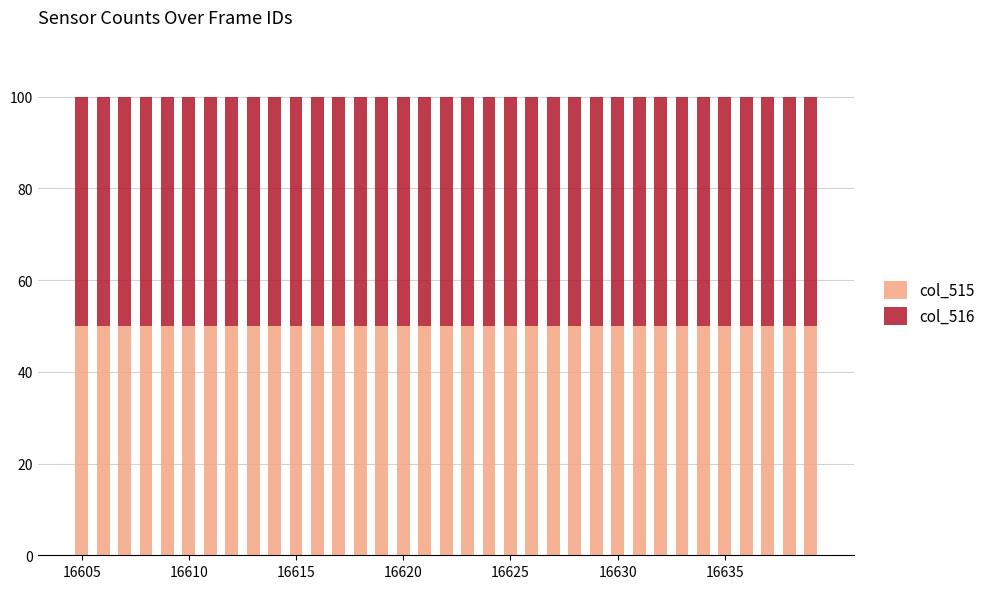

What is the sum of all col_515 values?

1750.1